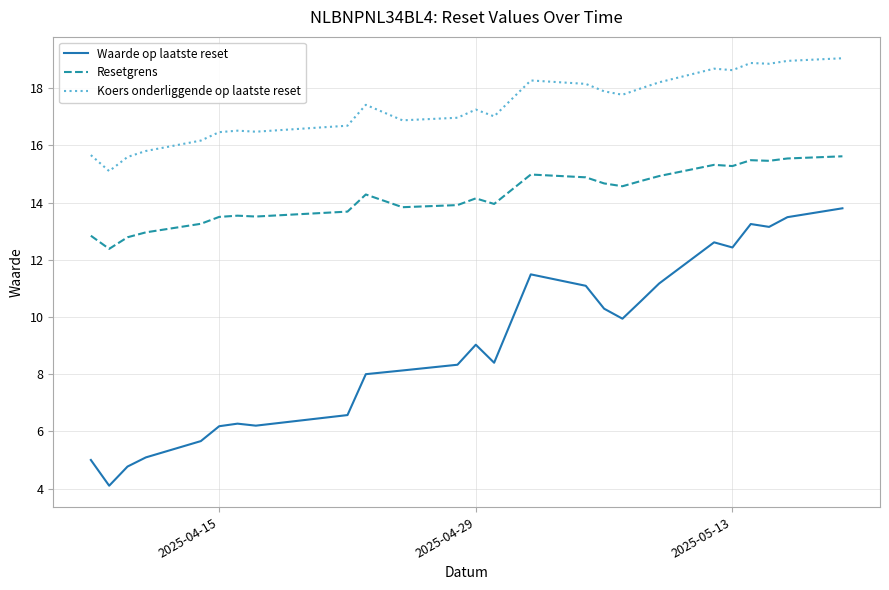

Which series has the widest spread of values?

Waarde op laatste reset